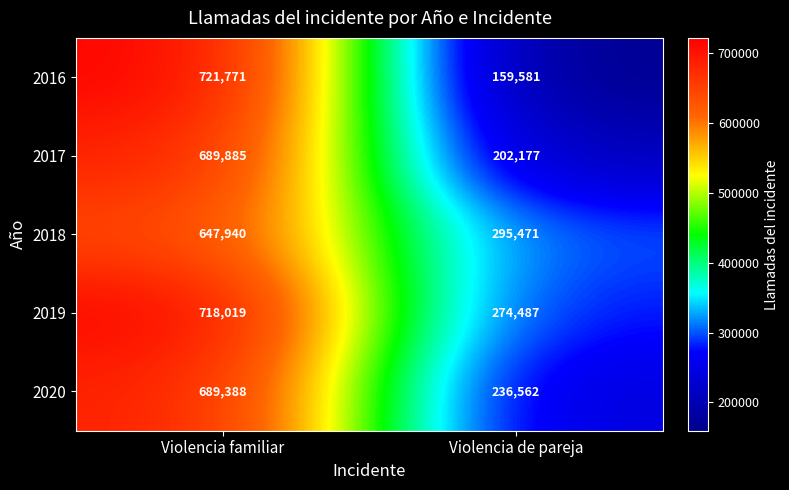

Reading left to right, what are all the values shown in this chart?

2016: Violencia familiar=721771	Violencia de pareja=159581
2017: Violencia familiar=689885	Violencia de pareja=202177
2018: Violencia familiar=647940	Violencia de pareja=295471
2019: Violencia familiar=718019	Violencia de pareja=274487
2020: Violencia familiar=689388	Violencia de pareja=236562